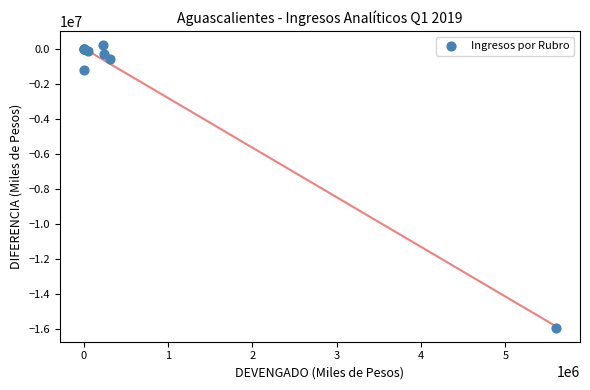

What Y value in the scatter plot is closest to -7862732?

-1200000.0